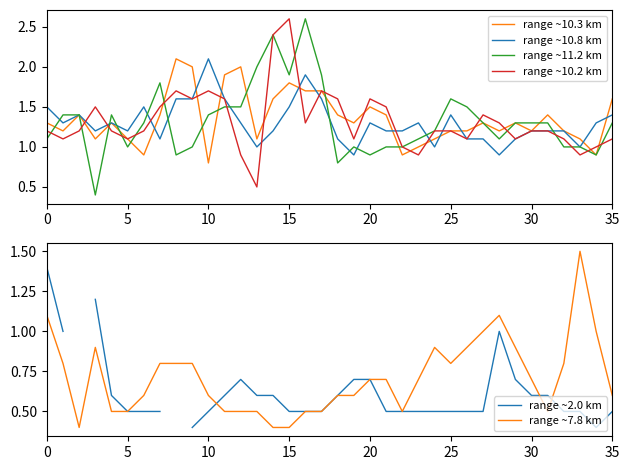

How many lines are shown in the chart?

6